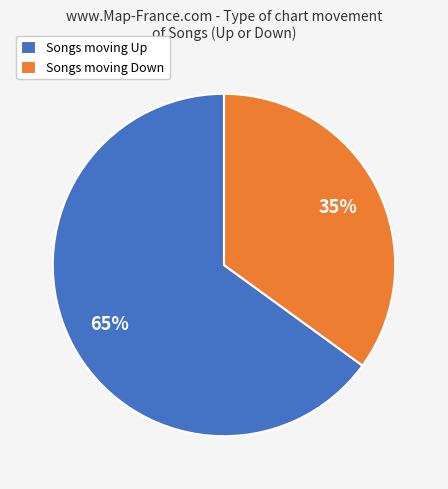

Which has a higher value, Songs moving Down or Songs moving Up?

Songs moving Up